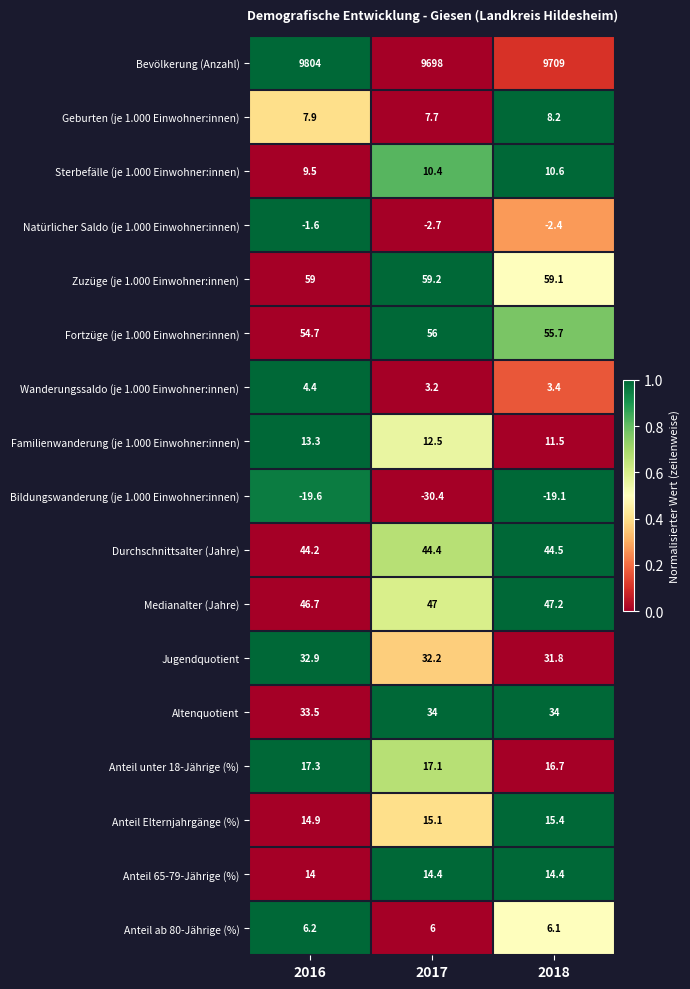

Count the number of data series in this chart.

17